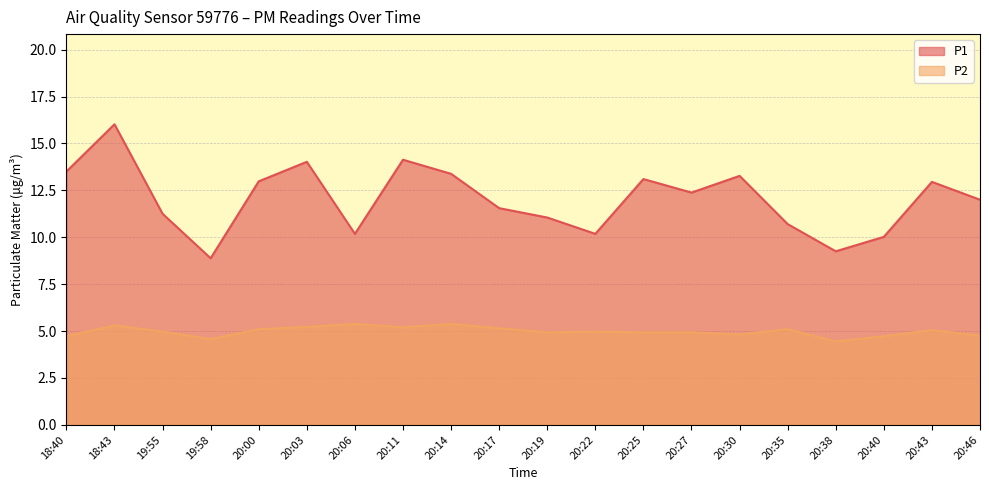

At how many categories does at least one series exceed 14?

3